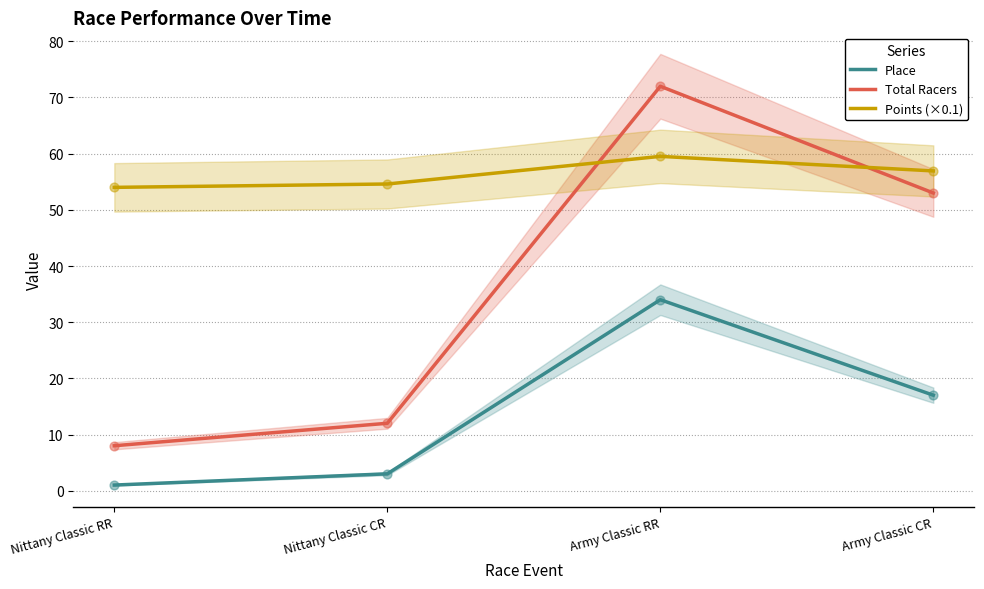

Which series reaches the minimum Y coordinate?

Place